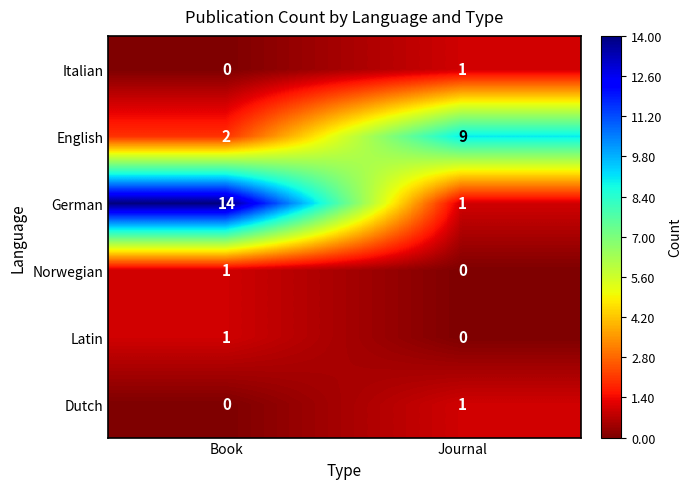

Count the number of data series in this chart.

6